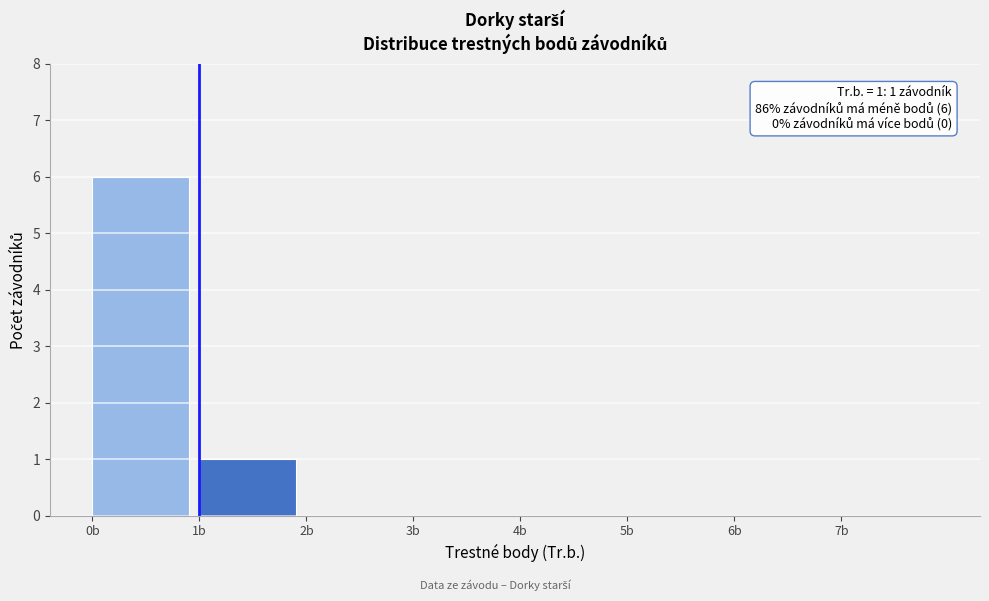

Over which range of the x-axis is the bar tallest?

0 to 1